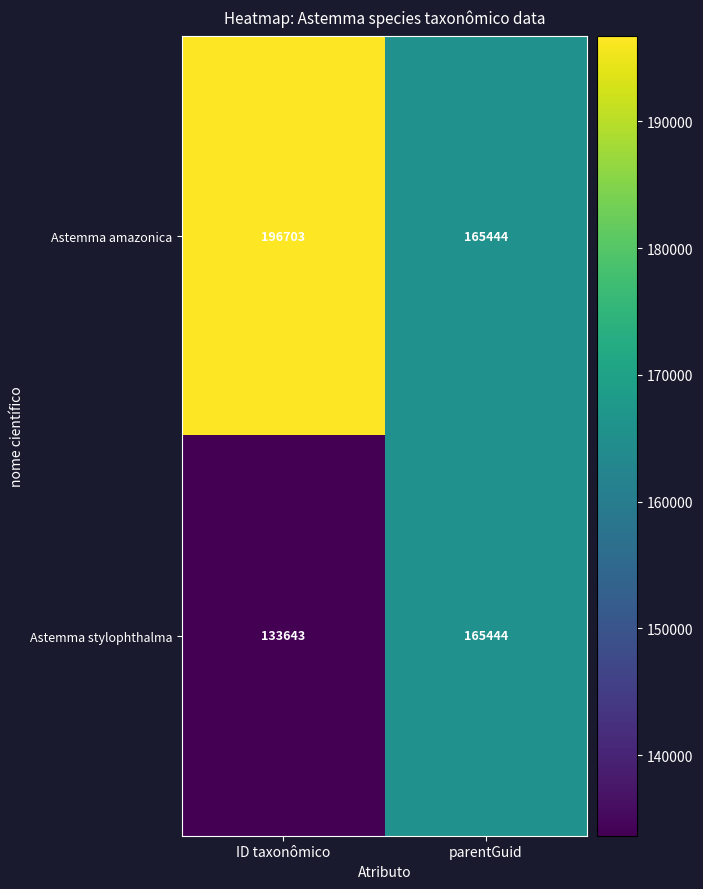

What is the average value of the Astemma stylophthalma series?

149544